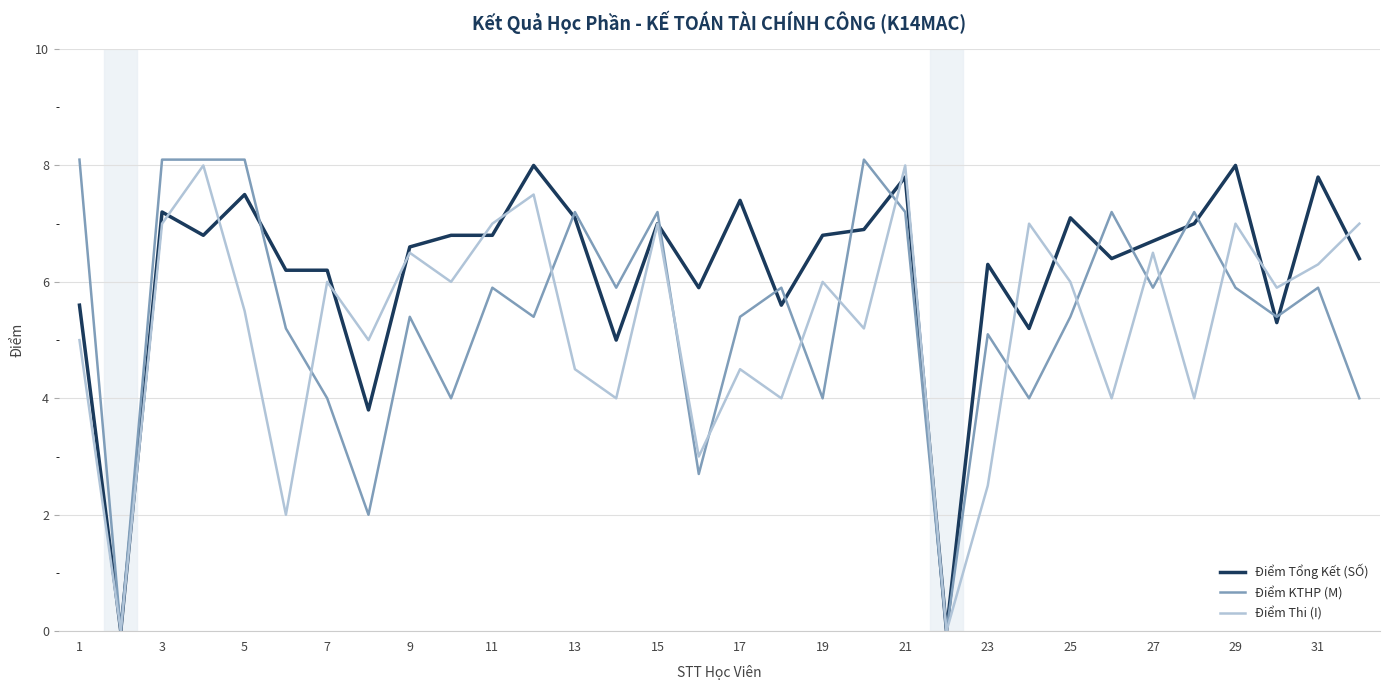

What is the highest value of the Điểm Tổng Kết (SỐ) series?

8.0